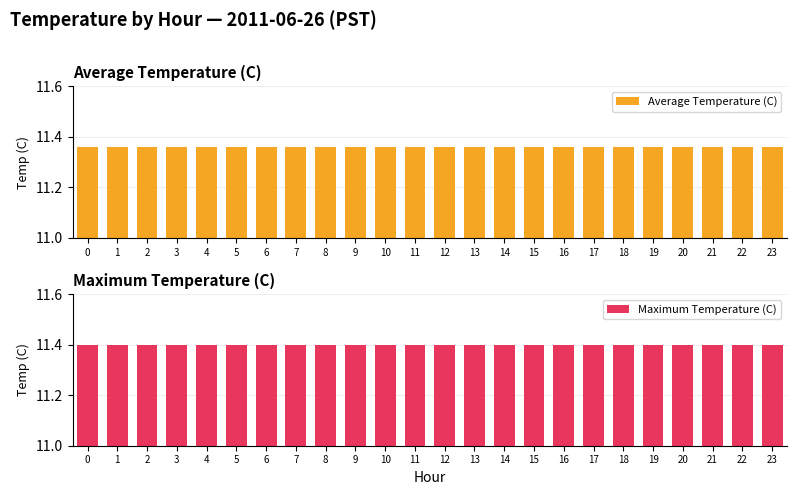

What is the greatest value displayed?

11.4